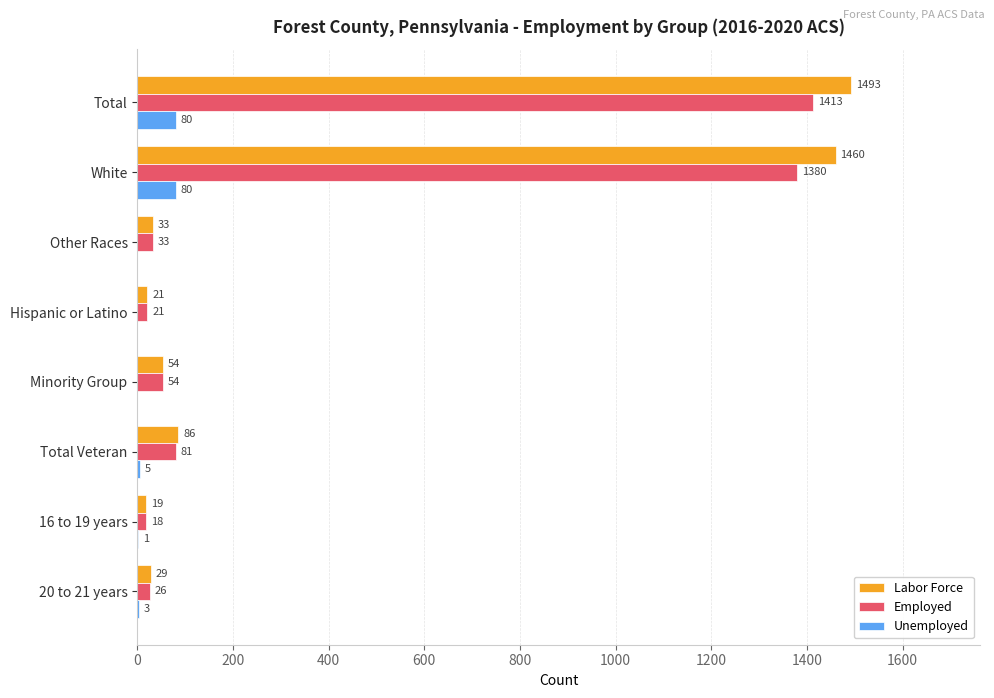

At which category is the sum across all series the highest?

Total